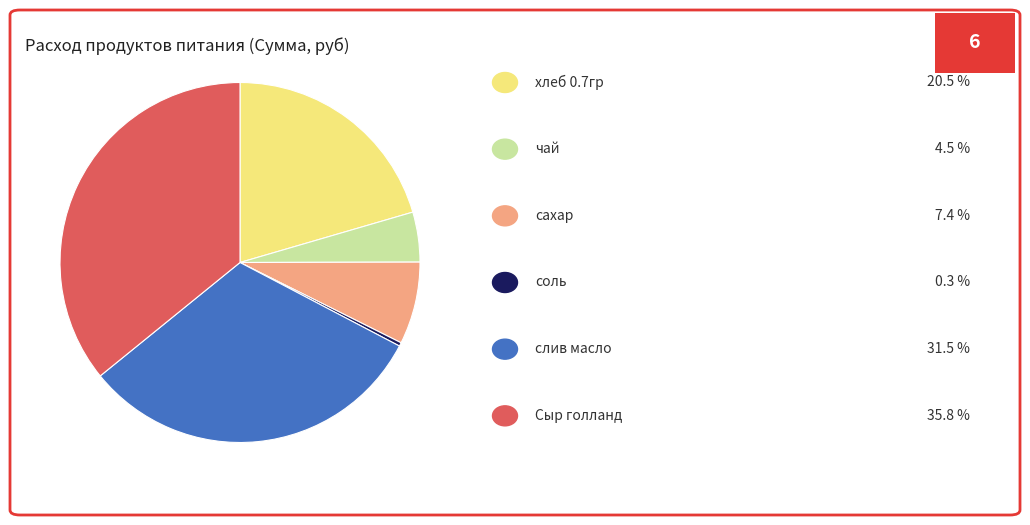

Count the number of slices in the pie.

6